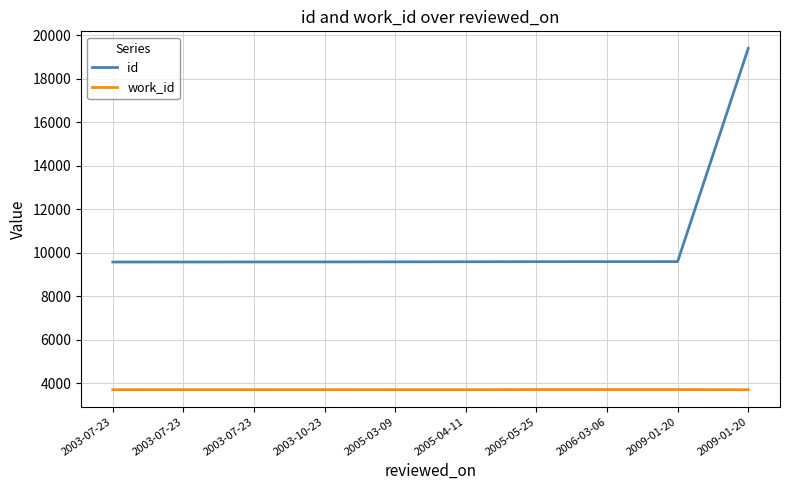

What is the difference between the work_id values at 2003-07-23 and 2005-05-25?

5